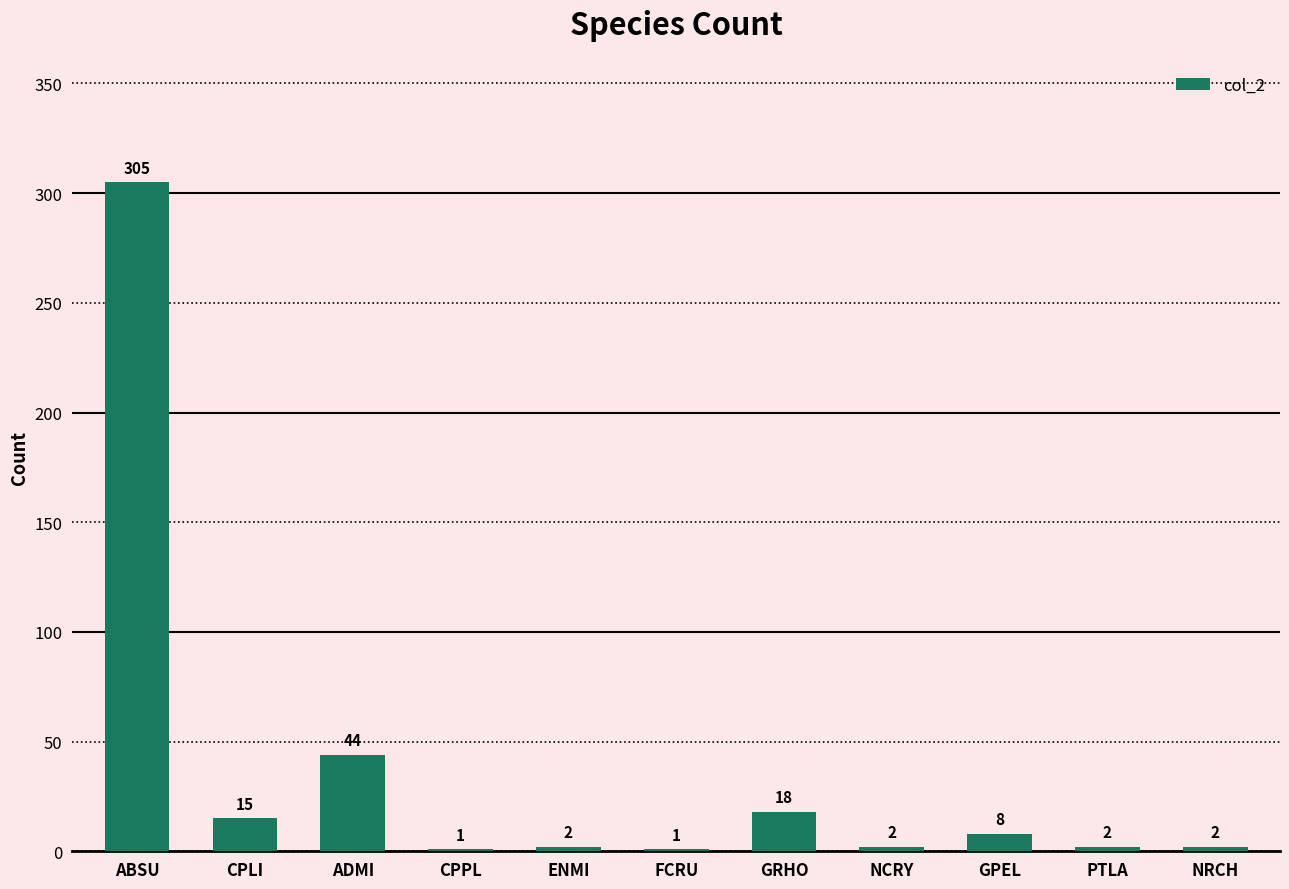

The chart shows a value of 18 at GRHO. True or false?

True